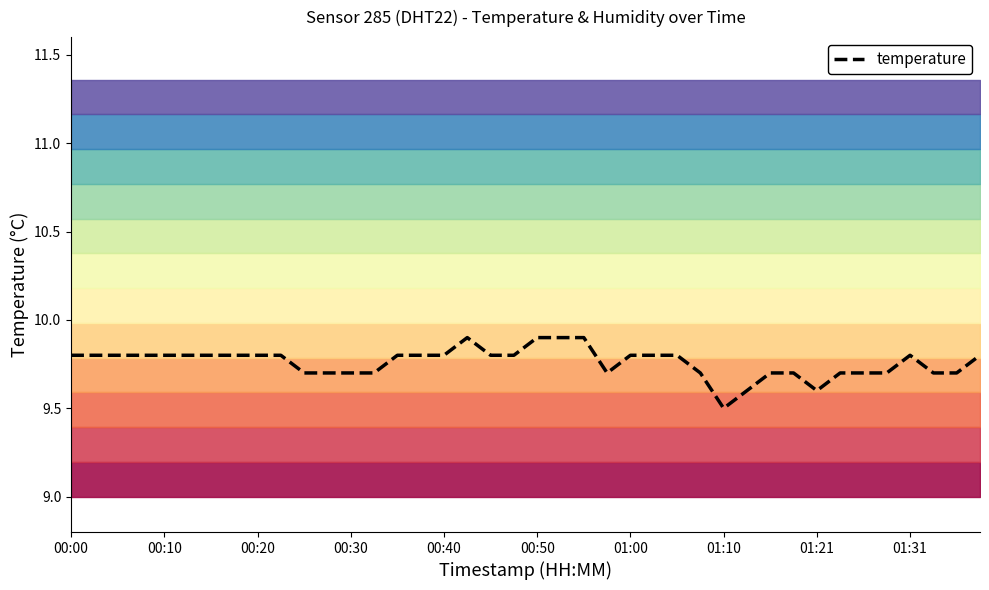

Between 34 and 29, which is larger?

34